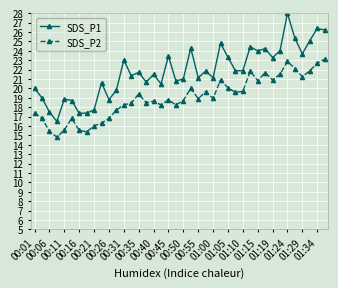

Which series has the largest total across all categories?

SDS_P1